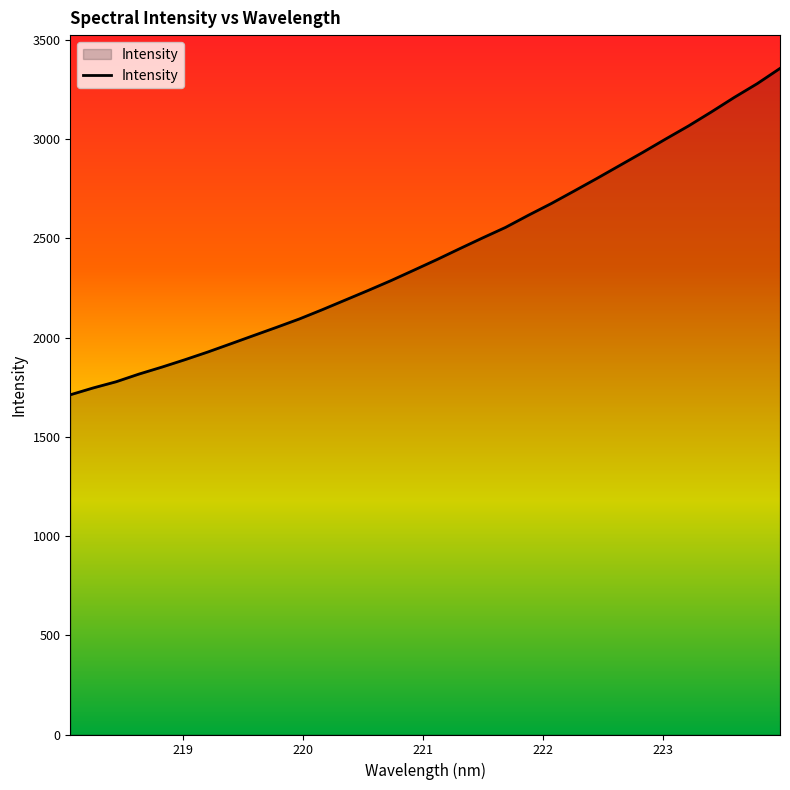

What is the smallest value displayed?

1712.0